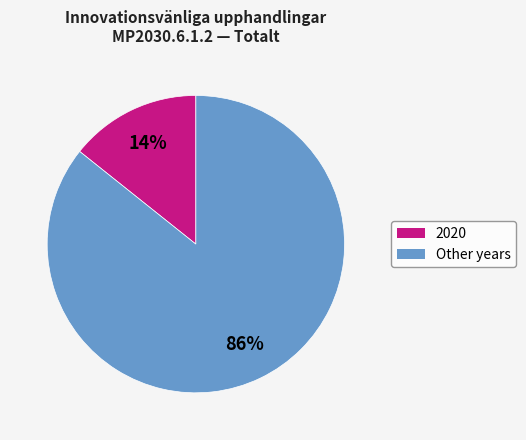

Is there a majority slice in this chart?

Yes